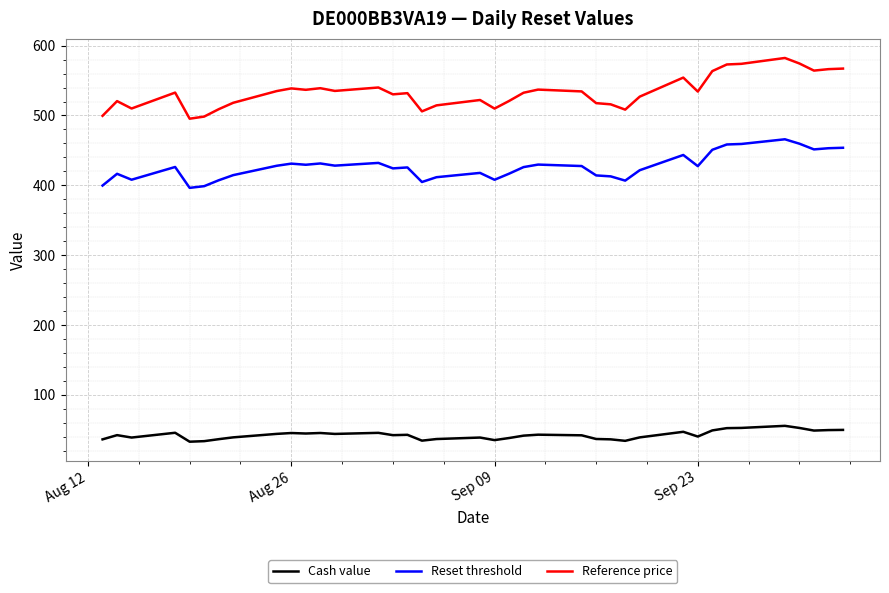

What are all the series names shown in the legend?

Cash value, Reset threshold, Reference price